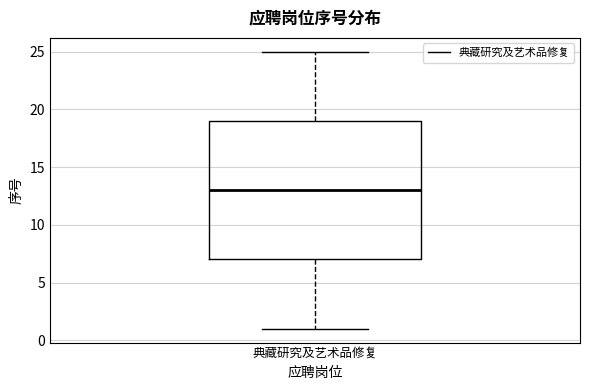

Transcribe this box plot: give where the median line is, the range the box spans, and where the two whiskers end, as read against the y-axis. The values are not printed on the chart, so give them approximately, as read against the axis.

median 13, box 7 to 19, whiskers 1 to 25